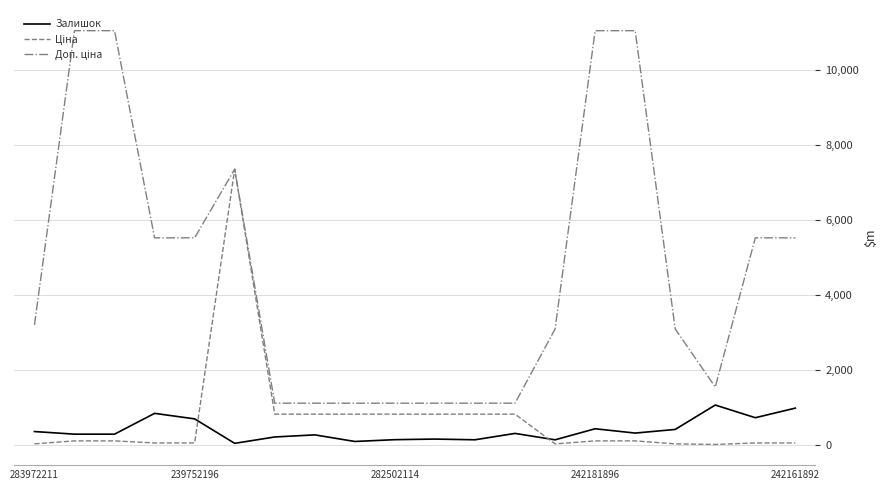

What is the label of the 4th point from the right?

16